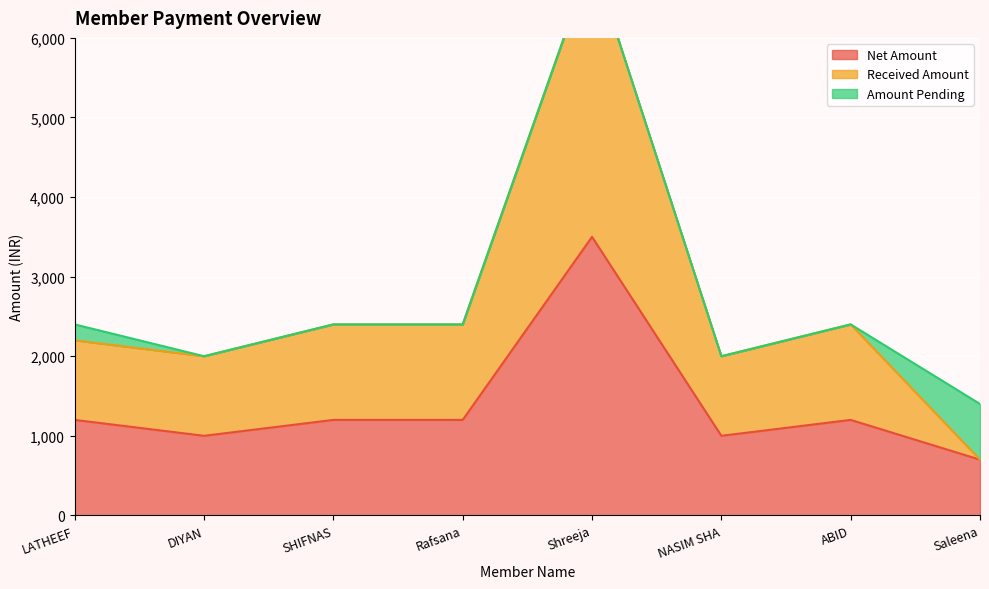

True or false: Received Amount has more than 0 interior local peaks.

True